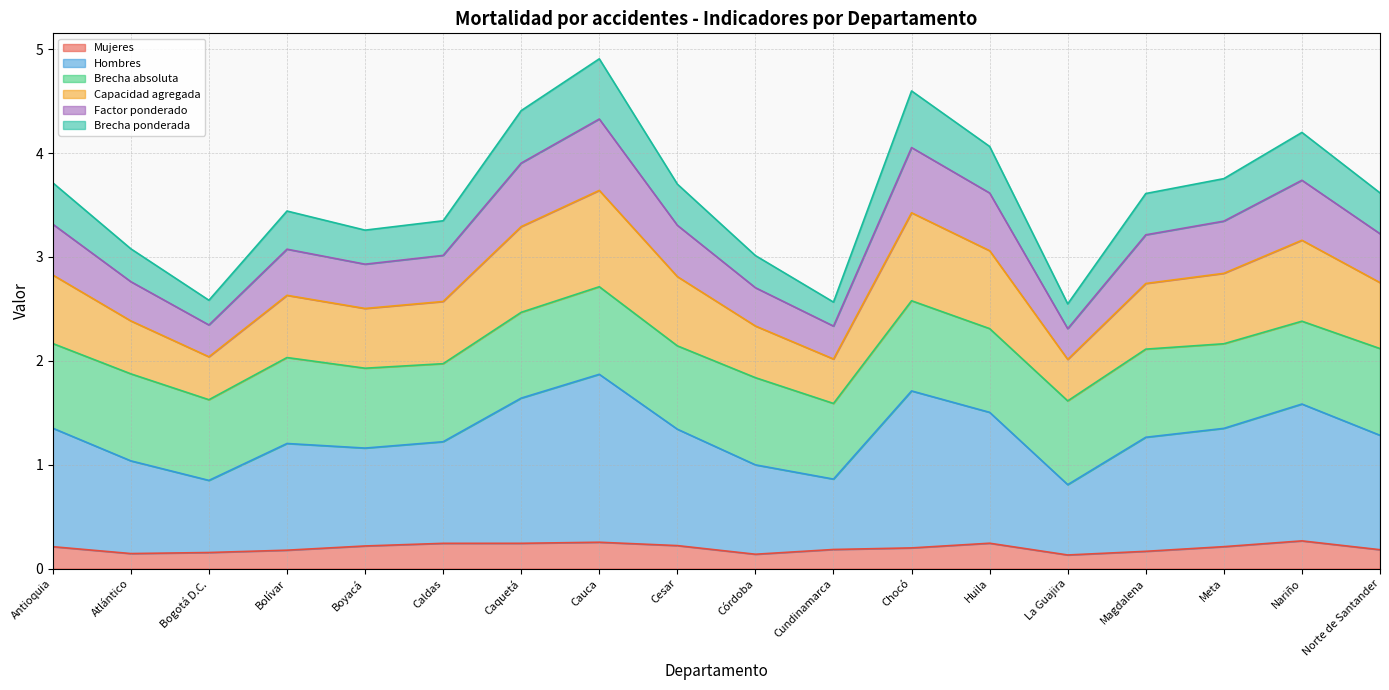

What is the highest value of the Mujeres series?

0.3